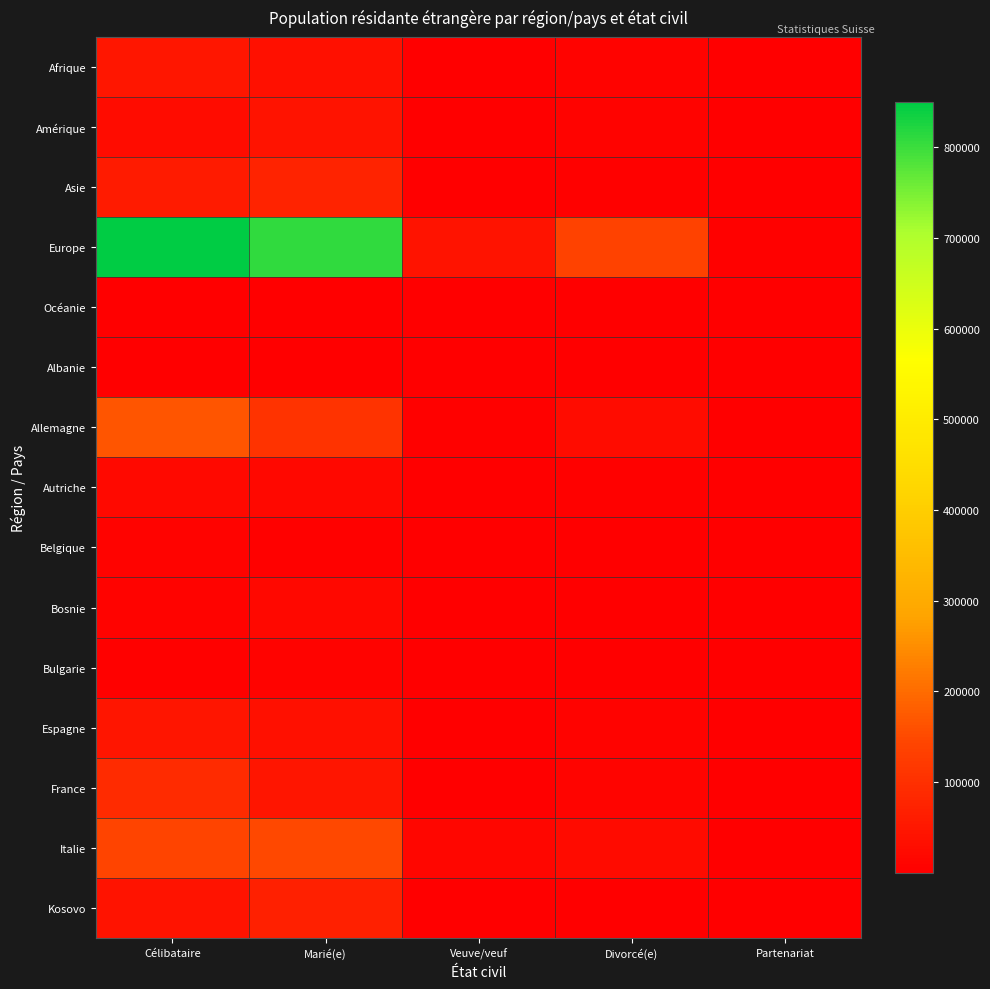

How many categories are shown in the chart?

5